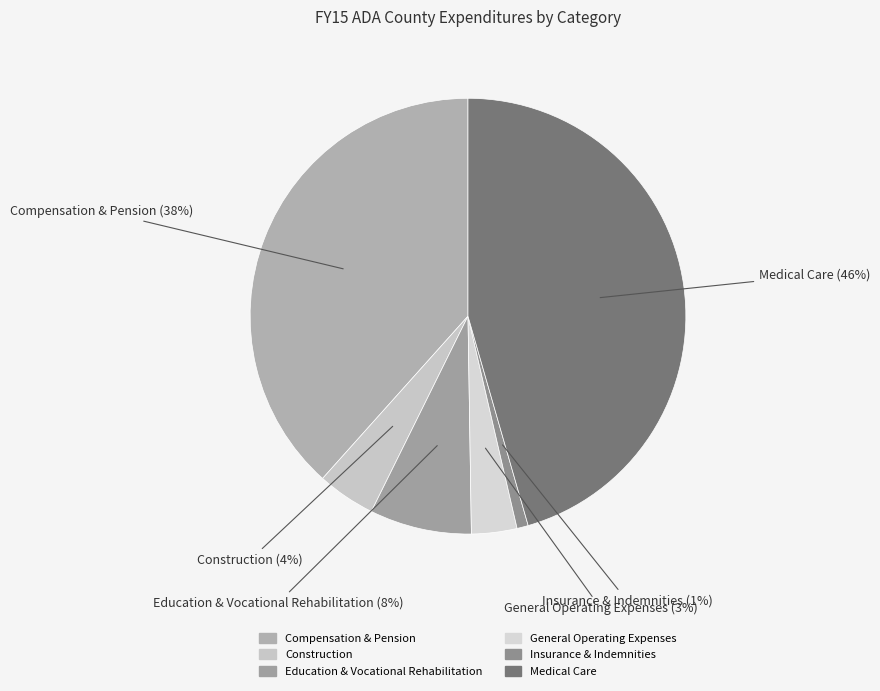

Count the number of slices in the pie.

6